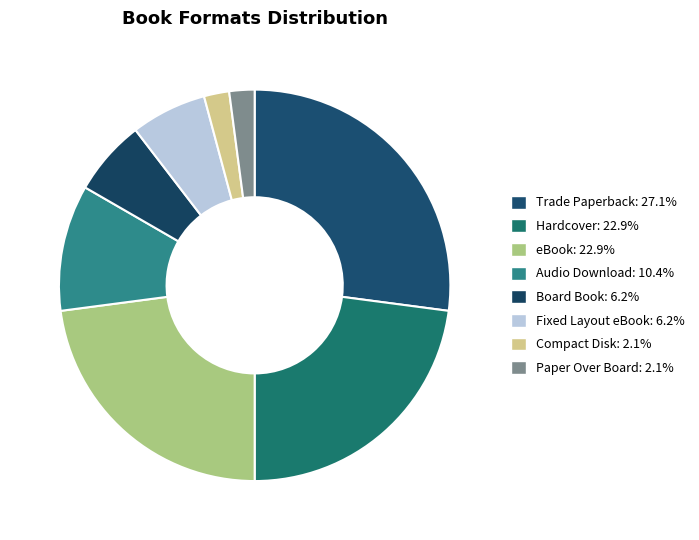

How many slices are in this pie chart?

8